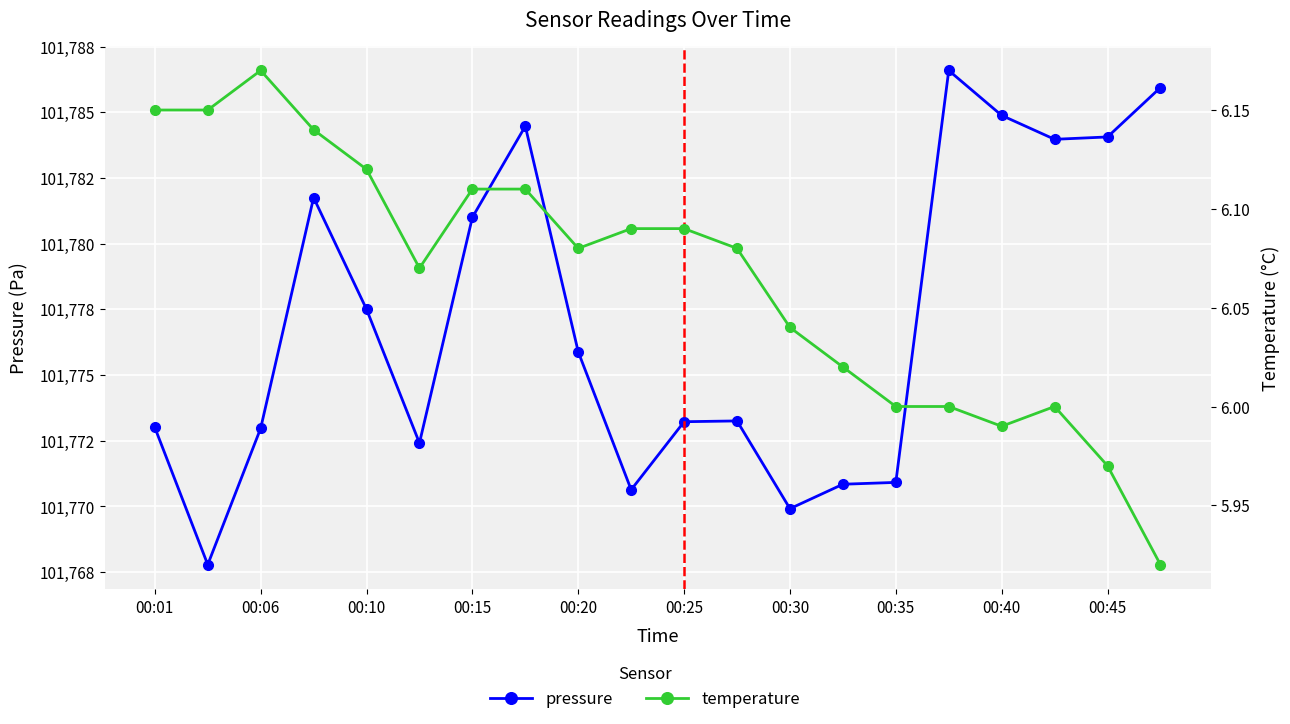

Reading left to right, list all the values displayed in this chart.

pressure: 101773.0	101767.8	101773.0	101781.8	101777.5	101772.4	101781.0	101784.5	101775.9	101770.6	101773.2	101773.2	101769.9	101770.8	101770.9	101786.6	101784.9	101784.0	101784.1	101785.9
temperature: 6.2	6.2	6.2	6.1	6.1	6.1	6.1	6.1	6.1	6.1	6.1	6.1	6.0	6.0	6.0	6.0	6.0	6.0	6.0	5.9